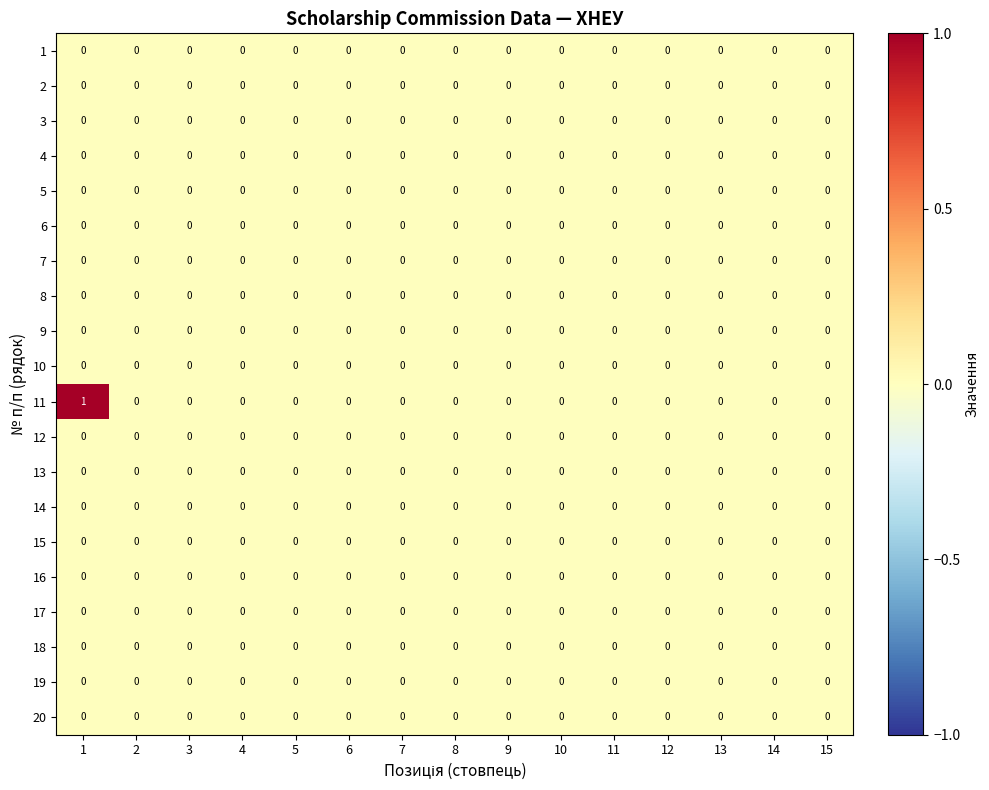

Which series has the largest range (max minus min)?

11